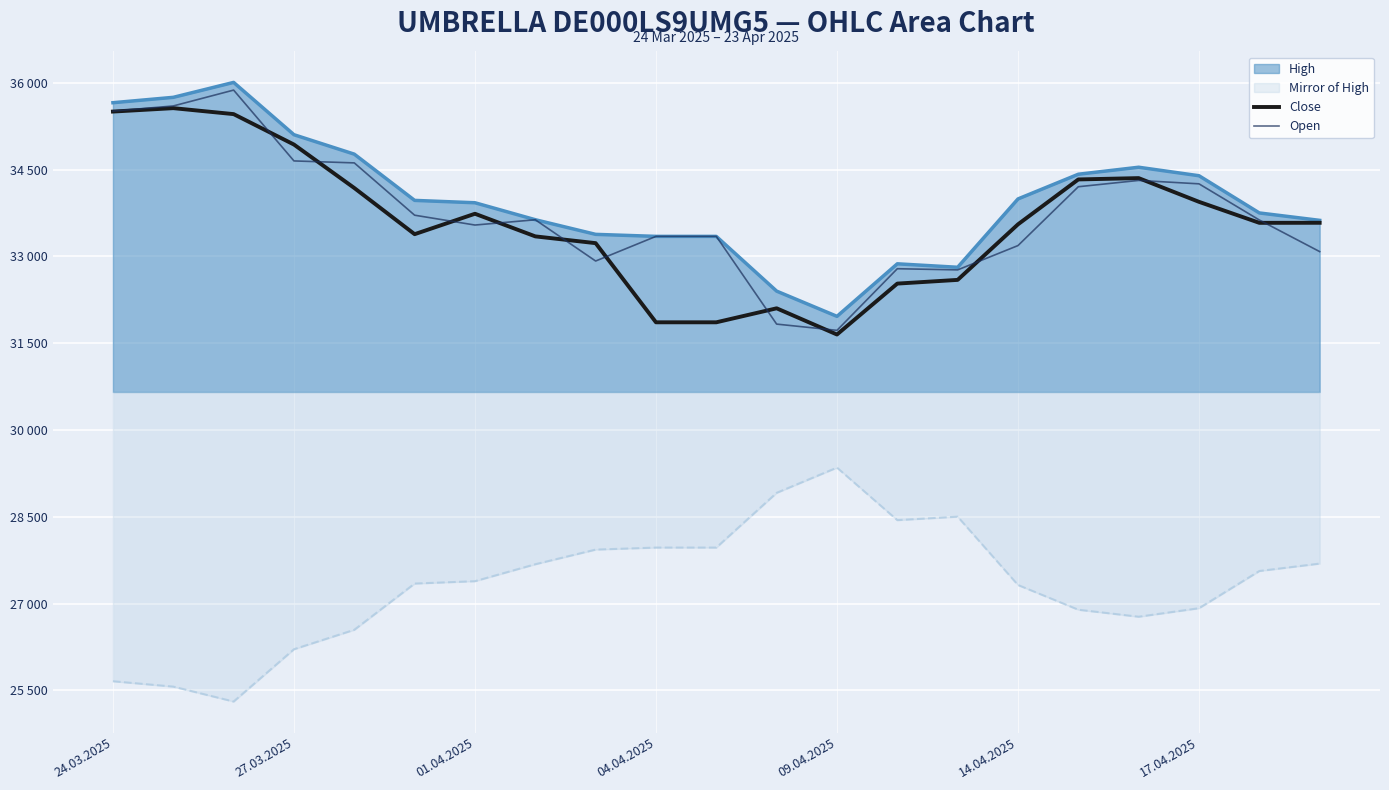

Does the chart display data point markers on the line(s)?

No